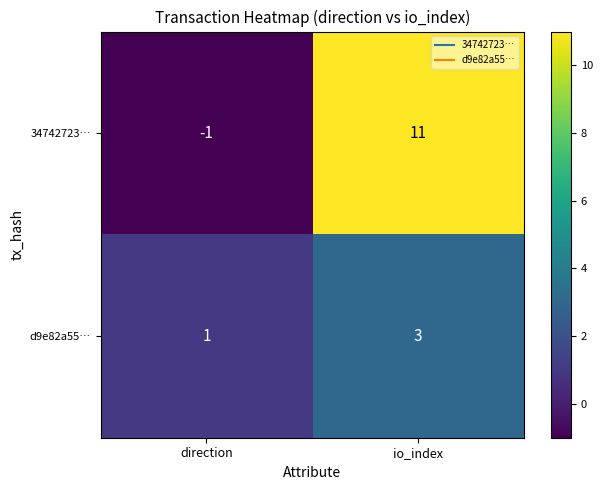

At which category does the chart reach its minimum across all series?

direction